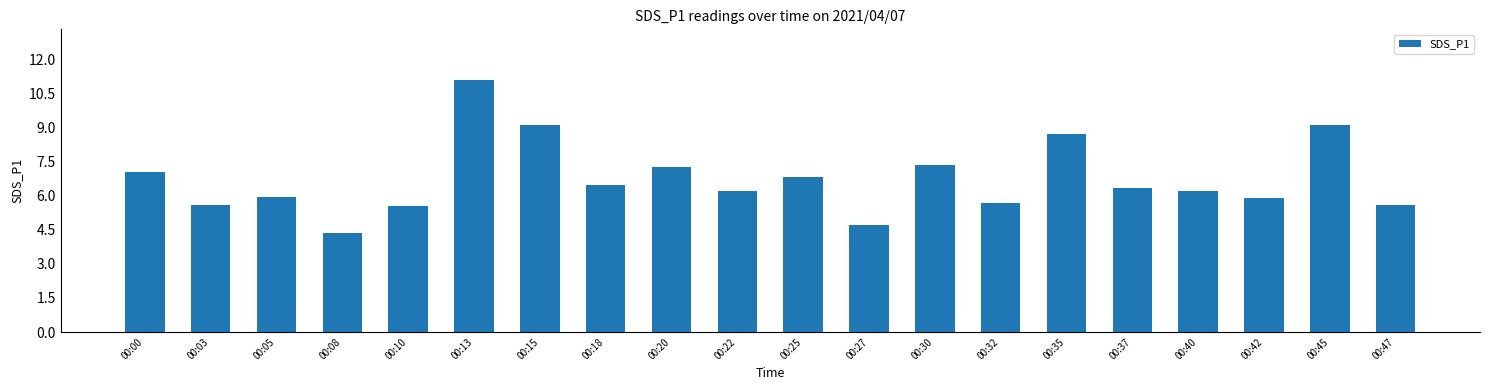

Which category has the lowest value across all series?

00:08